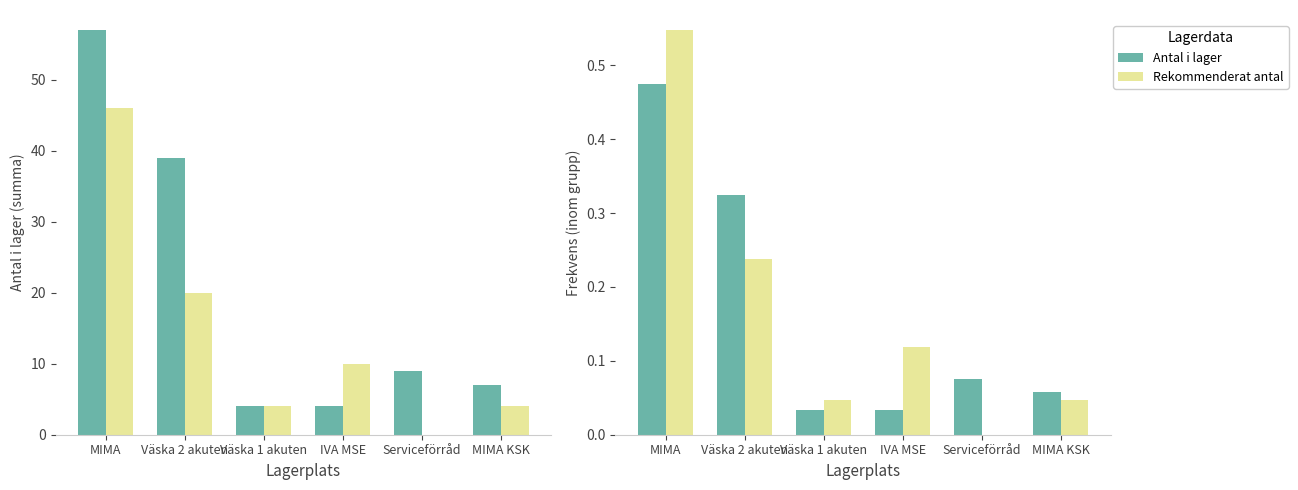

What are all the series names shown in the legend?

Antal i lager, Rekommenderat antal